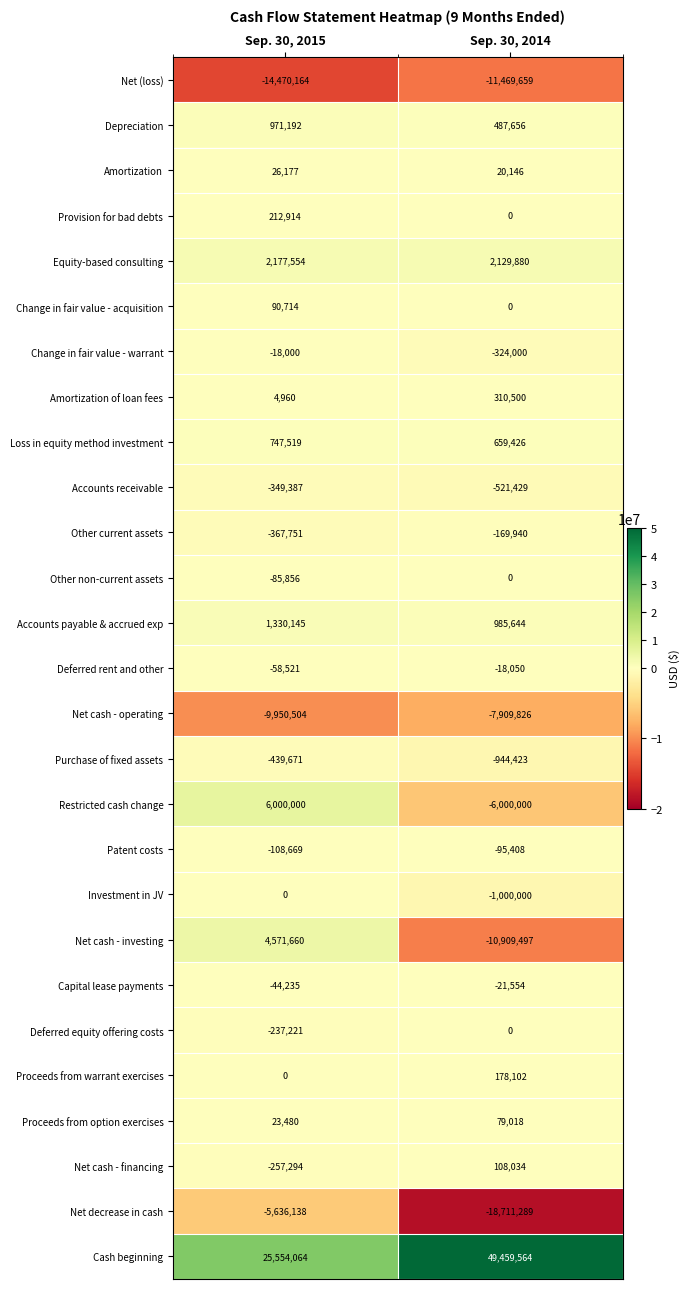

How many series are shown in this chart?

27